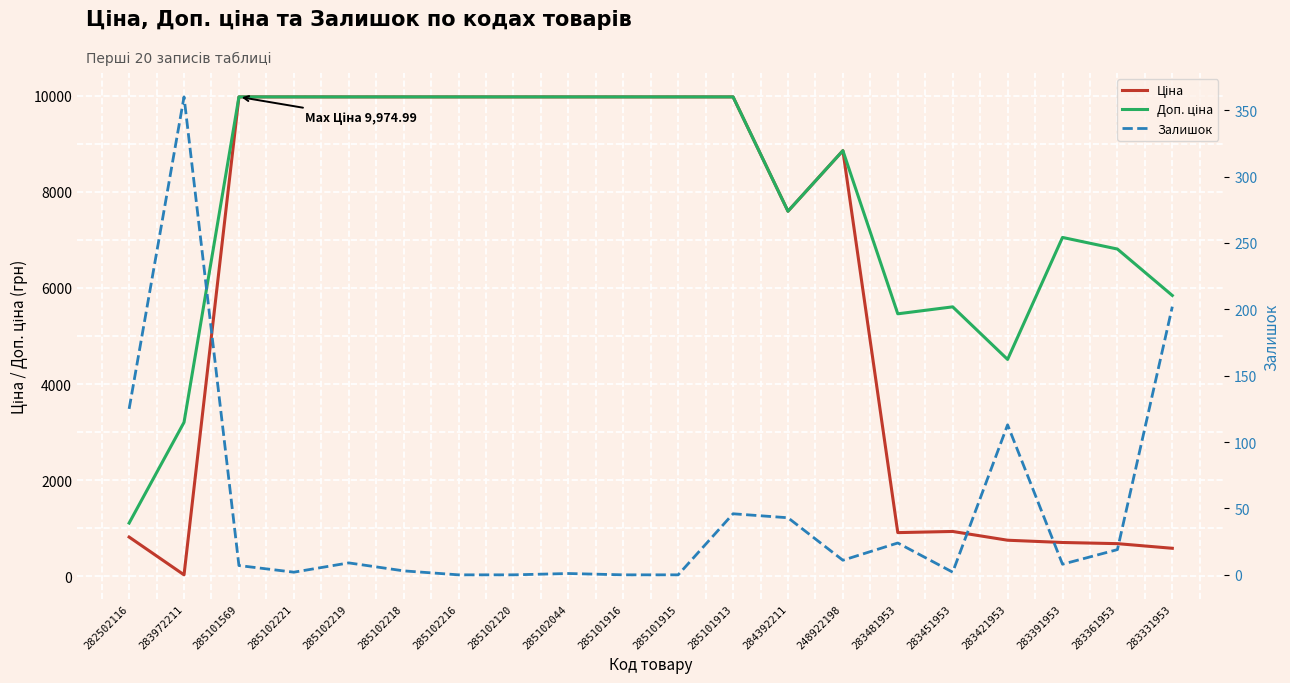

What is the sum of the Ціна values at 285102044 and 283972211?

10007.0